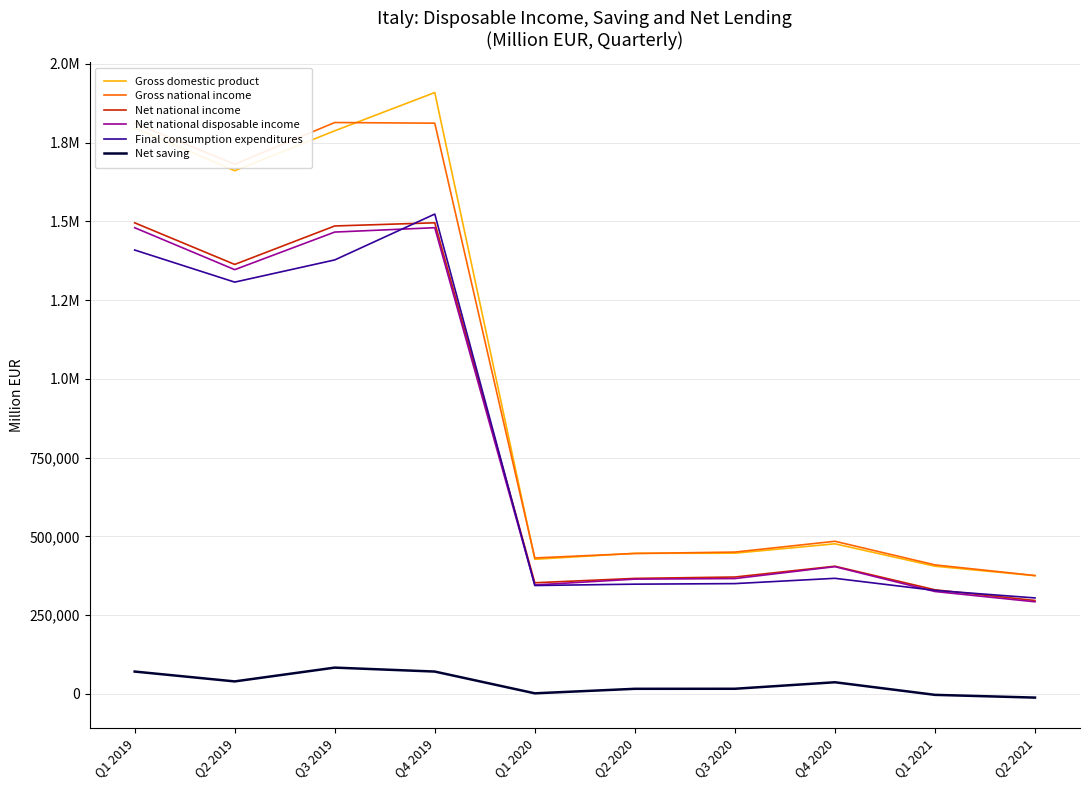

What is the highest value of the Gross domestic product series?

1909153.6